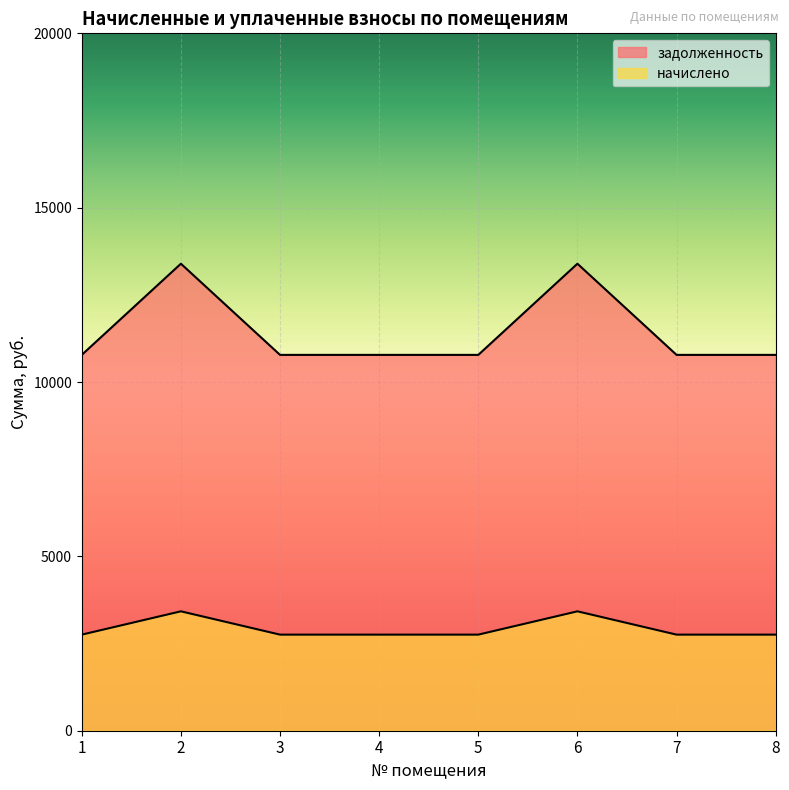

At which category does the chart reach its minimum across all series?

1